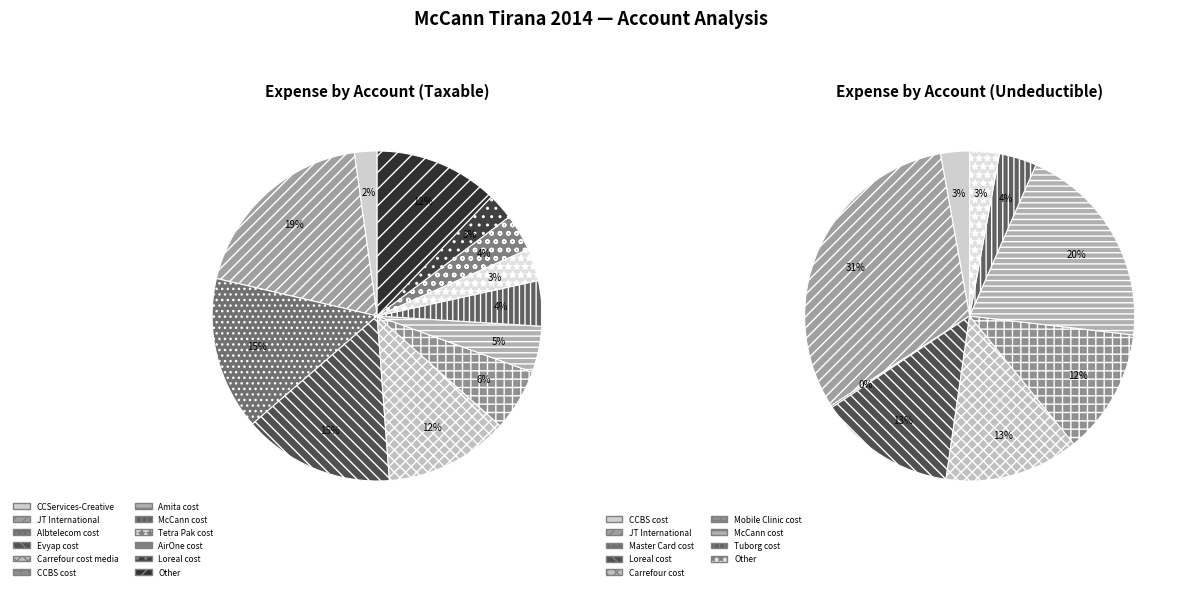

To the nearest percent, what portion does Evyap cost represent?

15%